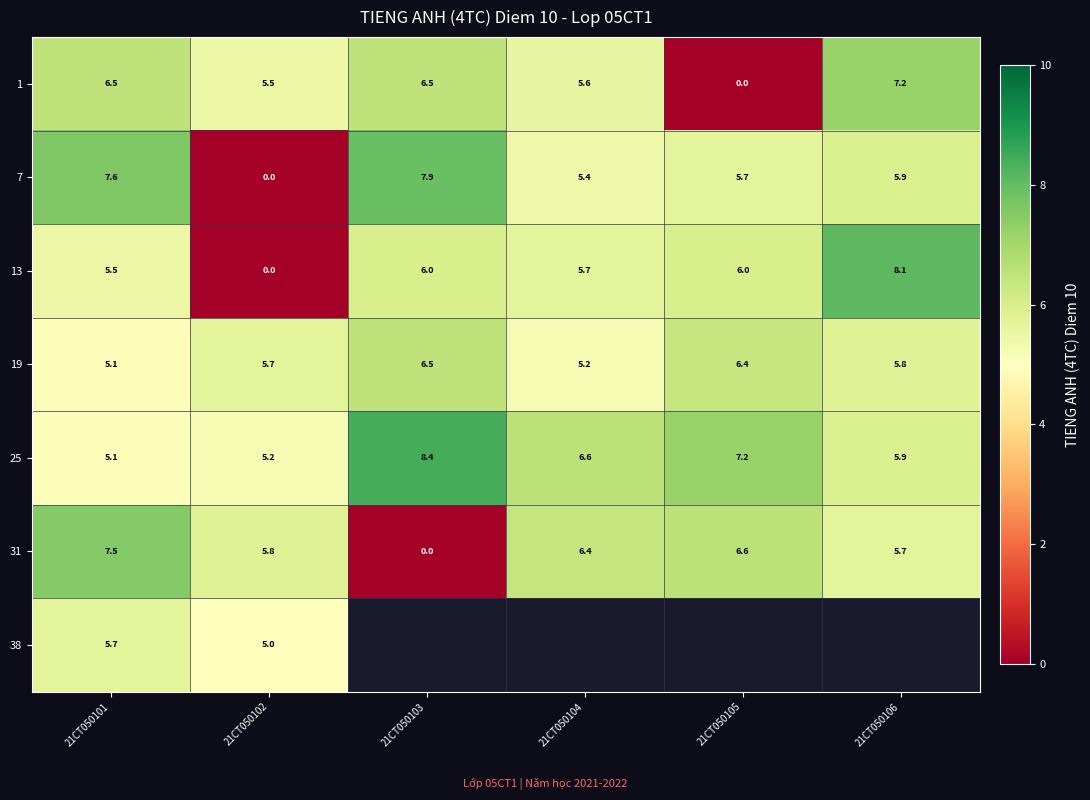

At which label is 7 closest to 3?

21CT050104